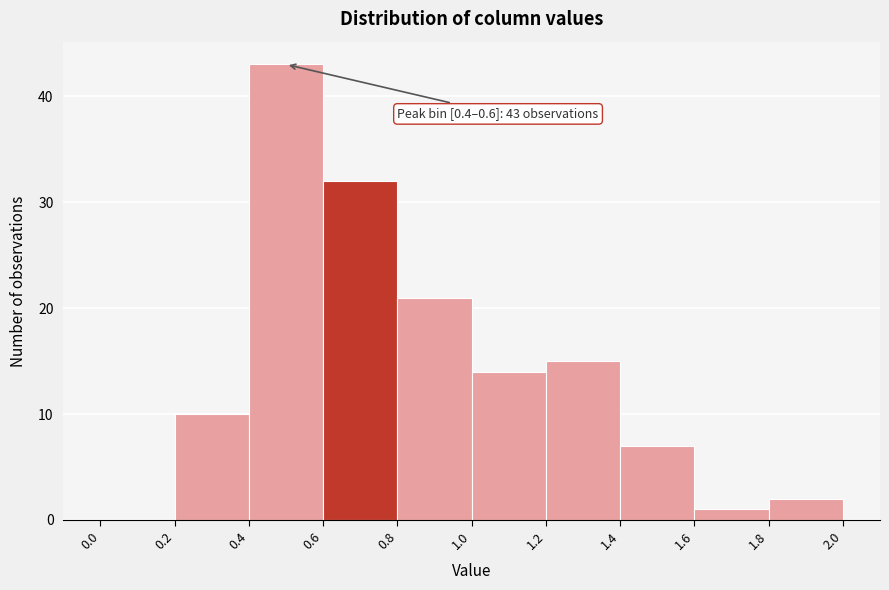

Which range on the x-axis has the tallest bar?

0.4 to 0.6